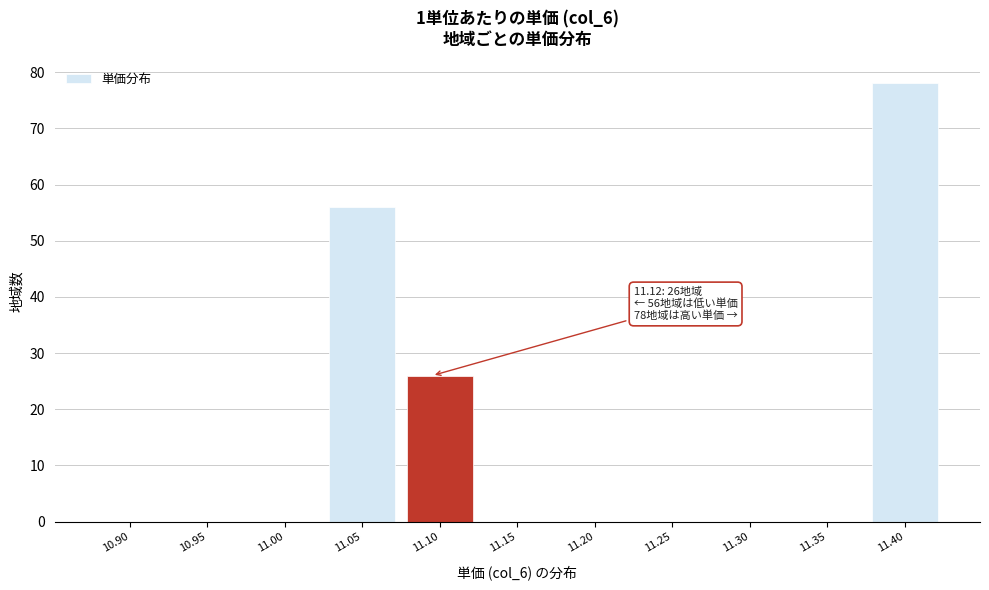

Reading left to right, what are all the values shown in this chart?

10.90=0	10.95=0	11.00=0	11.05=56	11.10=26	11.15=0	11.20=0	11.25=0	11.30=0	11.35=0	11.40=78